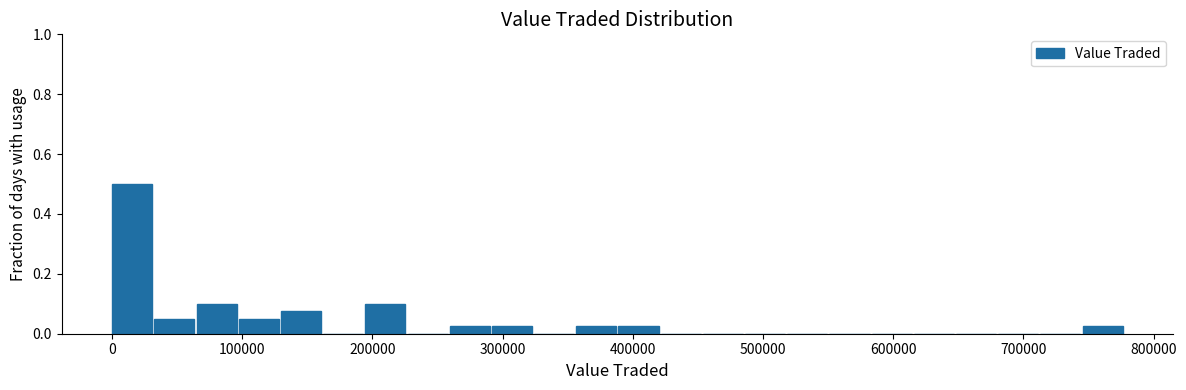

Around what value on the x-axis is the tallest bar? Give the approximate position of its centre, as read against the axis.

20000